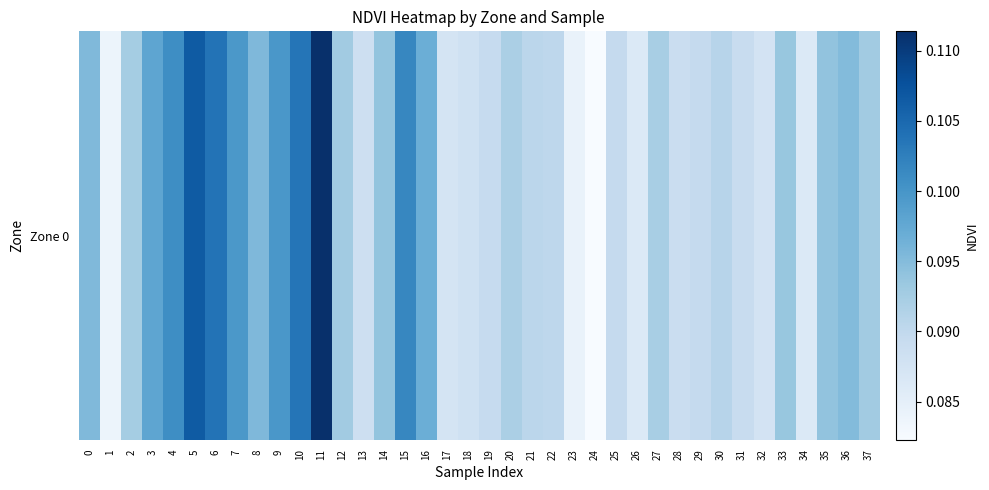

Reading left to right, what are all the values shown in this chart?

0.1	0.1	0.1	0.1	0.1	0.1	0.1	0.1	0.1	0.1	0.1	0.1	0.1	0.1	0.1	0.1	0.1	0.1	0.1	0.1	0.1	0.1	0.1	0.1	0.1	0.1	0.1	0.1	0.1	0.1	0.1	0.1	0.1	0.1	0.1	0.1	0.1	0.1